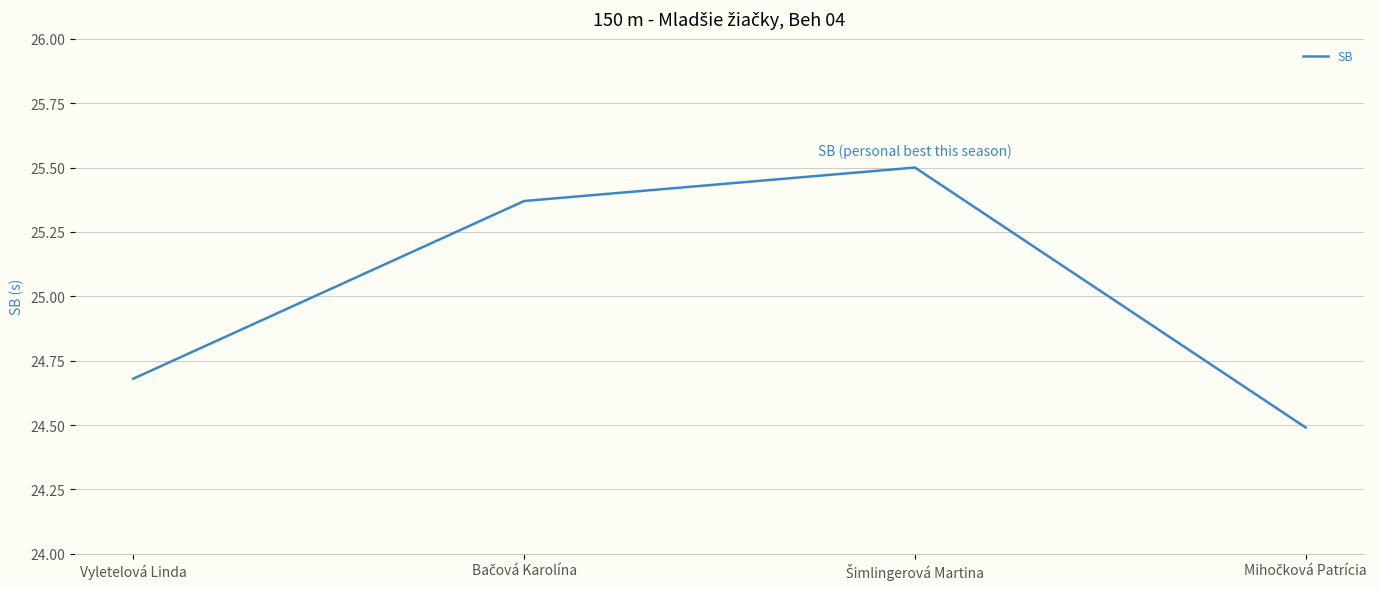

True or false: the data has more than 2 interior local peaks.

False